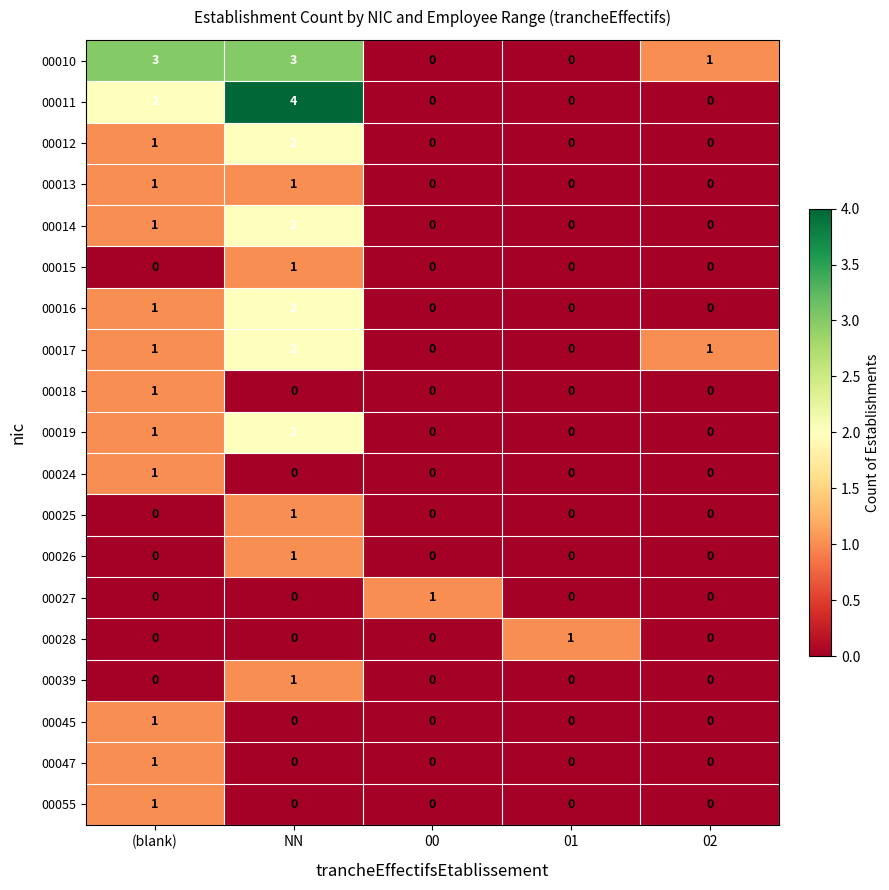

At which category does the chart reach its peak across all series?

NN